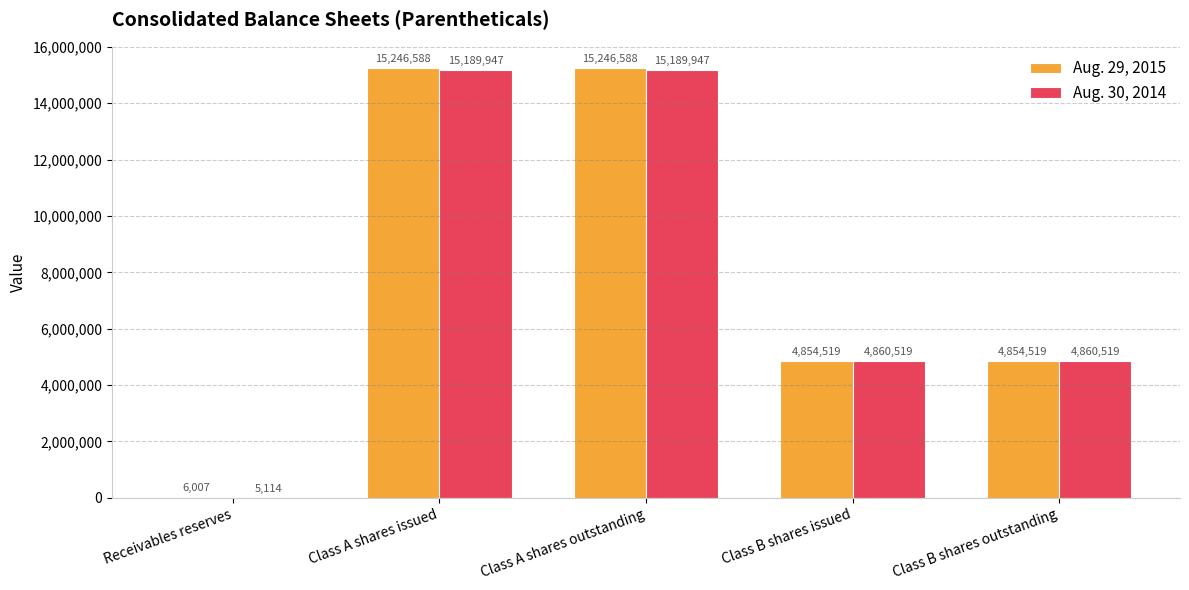

What is the sum of all Aug. 29, 2015 values?

40208221